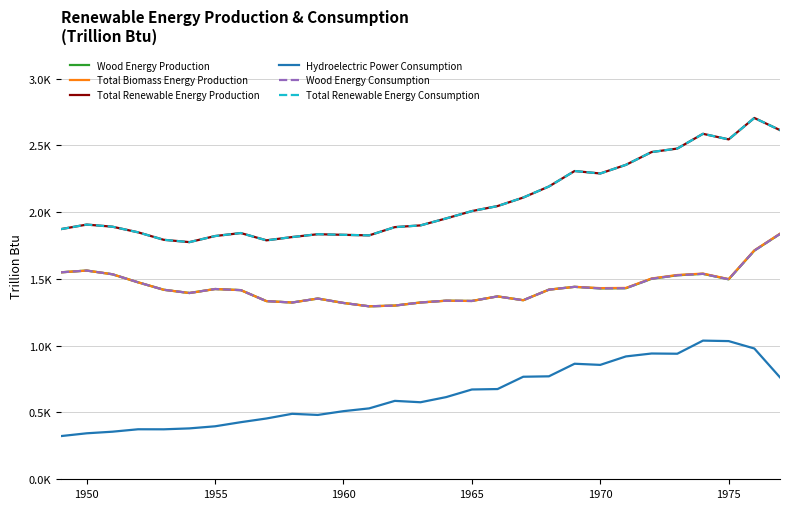

What is the sum of all Total Renewable Energy Consumption values?

60259.6